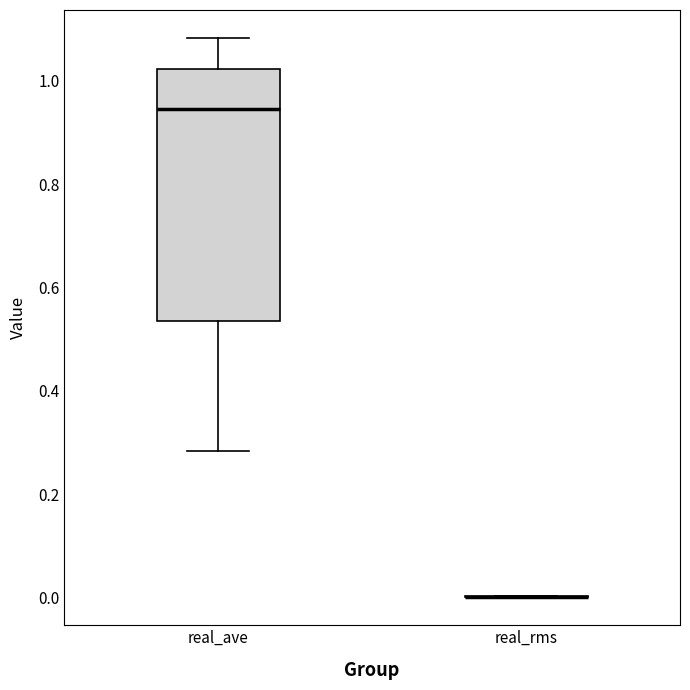

Reading left to right, transcribe this box plot: for each box, give where its median line is, the range the box spans, and where its two whiskers end, as read against the y-axis. The values are not printed on the chart, so give them approximately, as read against the axis.

real_ave: median 0.94, box 0.54 to 1.02, whiskers 0.28 to 1.08
real_rms: box collapsed to a line at 0.00, whiskers 0.00 to 0.00